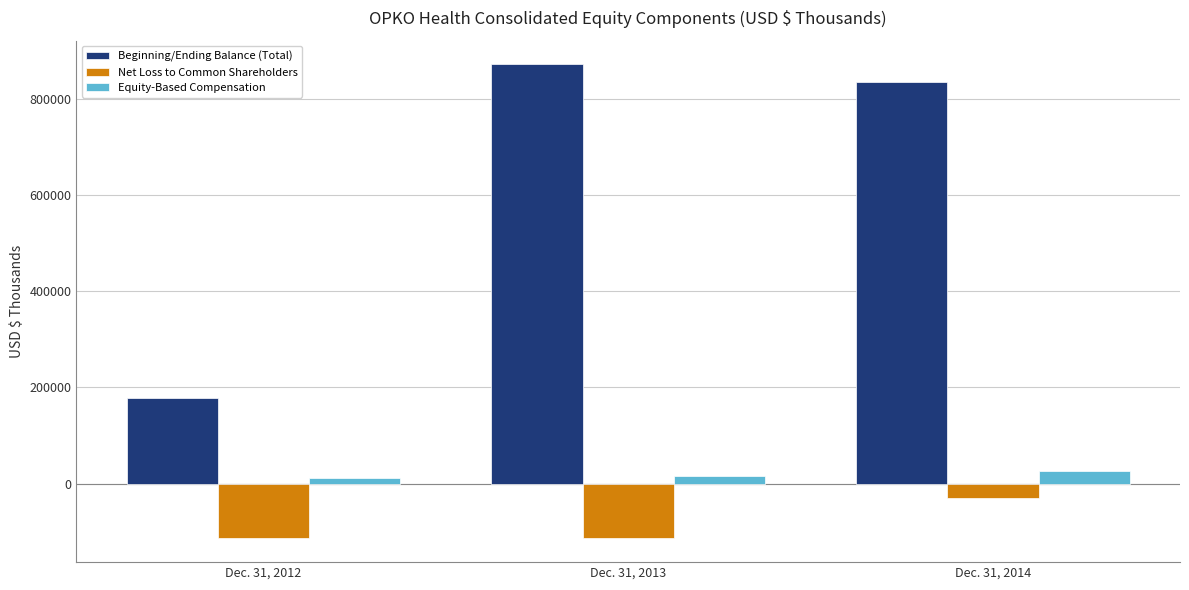

How many data points in Beginning/Ending Balance (Total) are less than 835741?

1